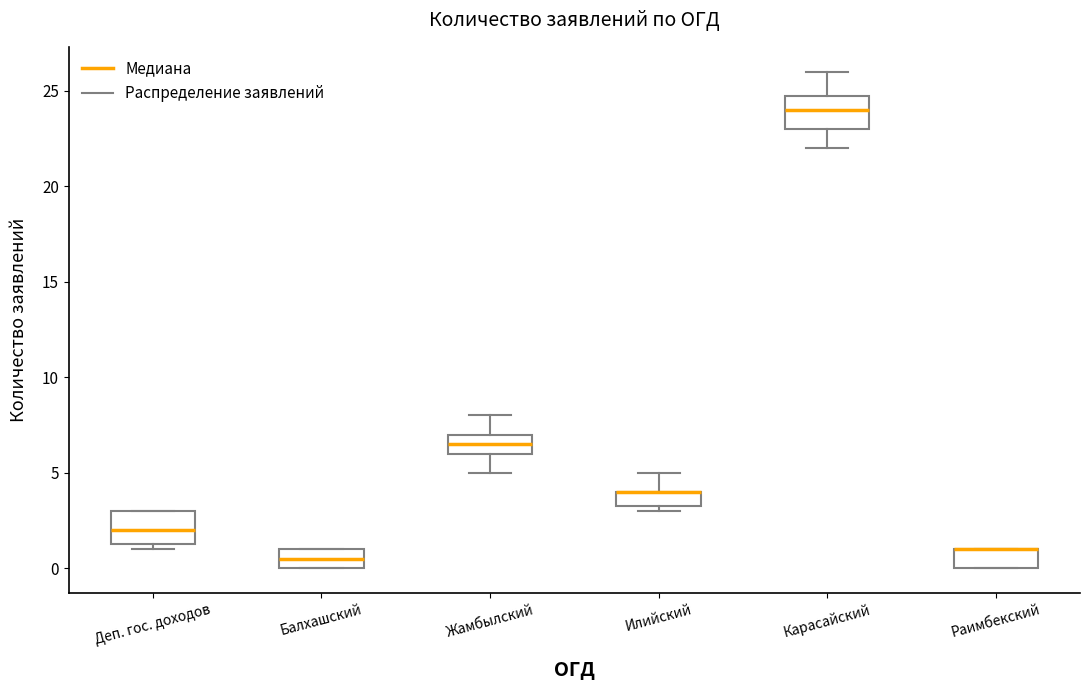

Where does the median line of the box for Балхашский sit on the y-axis? The values are not printed on the chart, so give them approximately, as read against the axis.

0.5